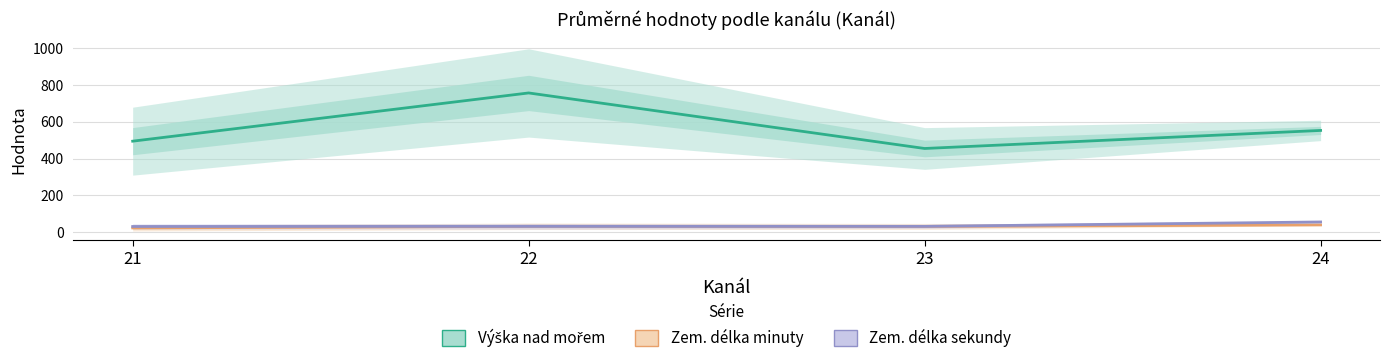

Does the chart display data point markers on the line(s)?

No